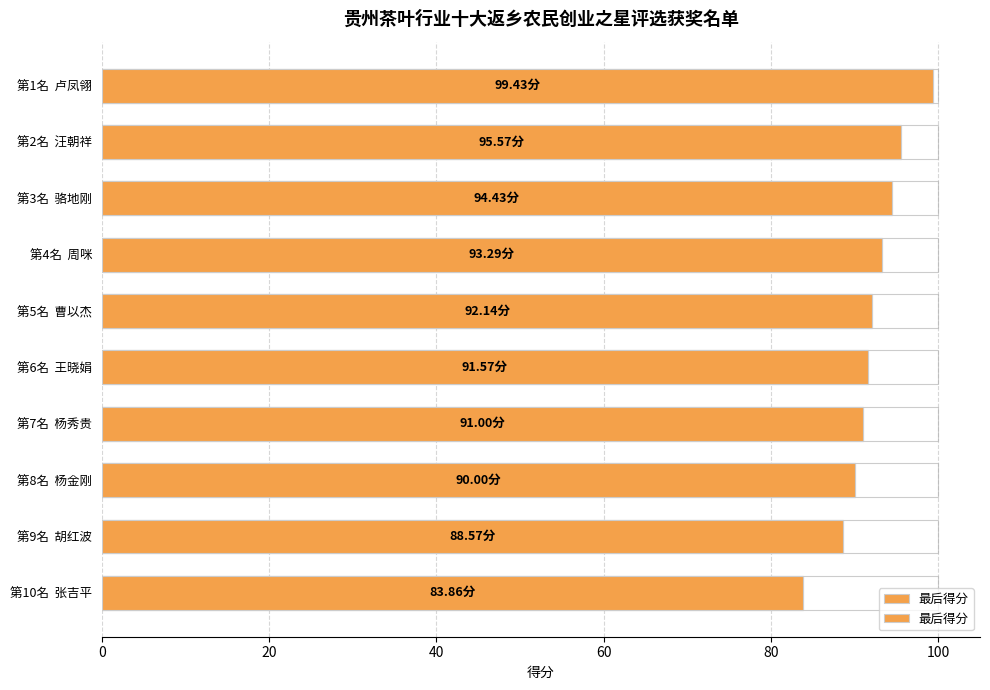

The value at 第4名 周咪 is 60.2. True or false?

False